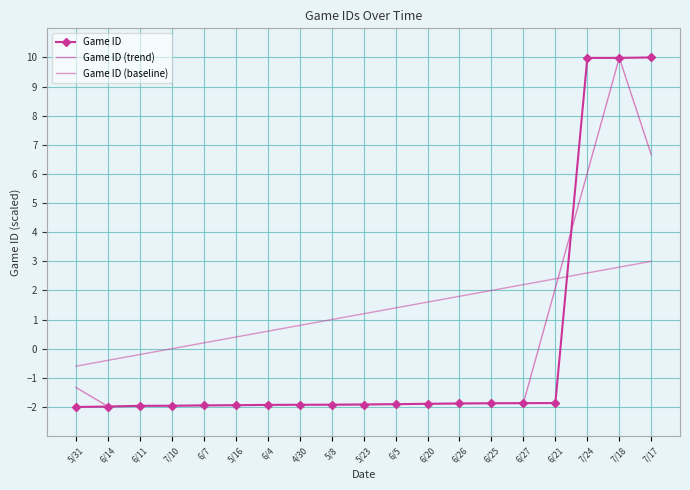

Which category has the highest value across all series?

7/17